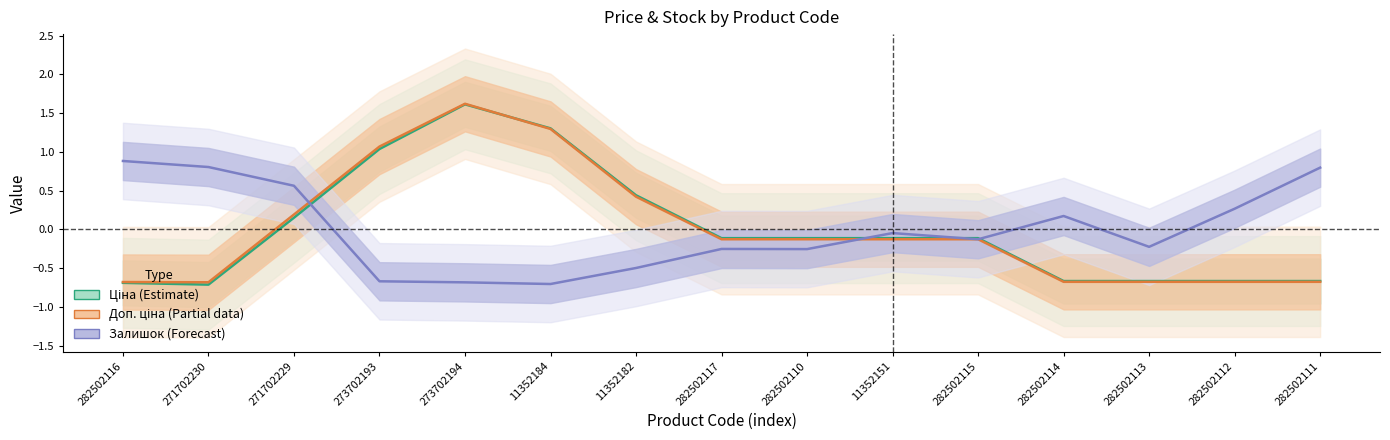

What is the maximum value for Залишок (Forecast)?

0.9